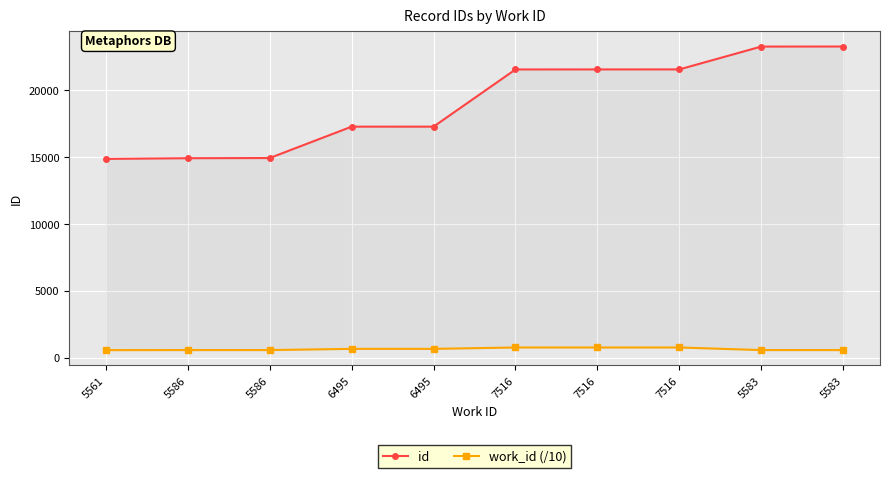

True or false: id and work_id (/10) cross at least once.

False